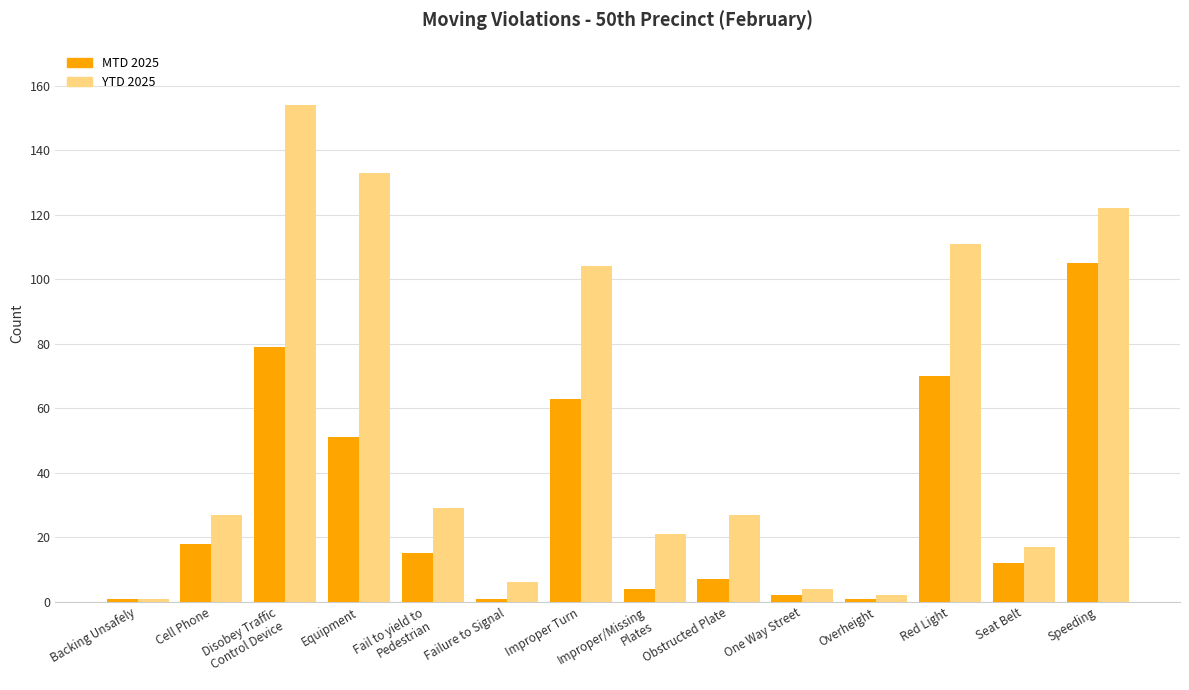

What is the sum of all YTD 2025 values?

758